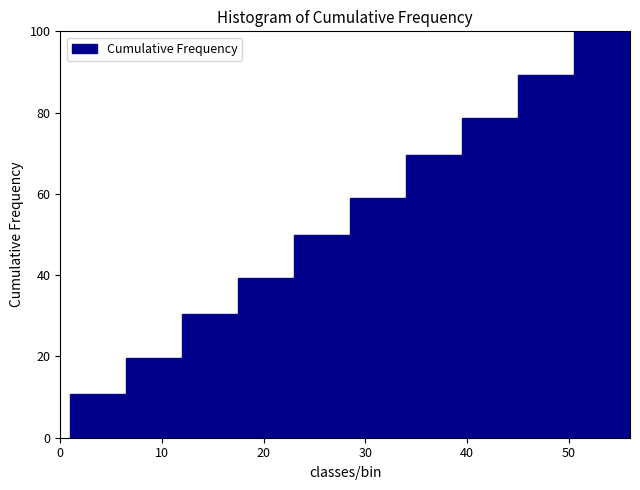

What is the height of the bar covering 1.0 to 6.5 on the x-axis? Neither the bar edges nor the heights are printed on the chart, so give them approximately, as read against the axes.

10